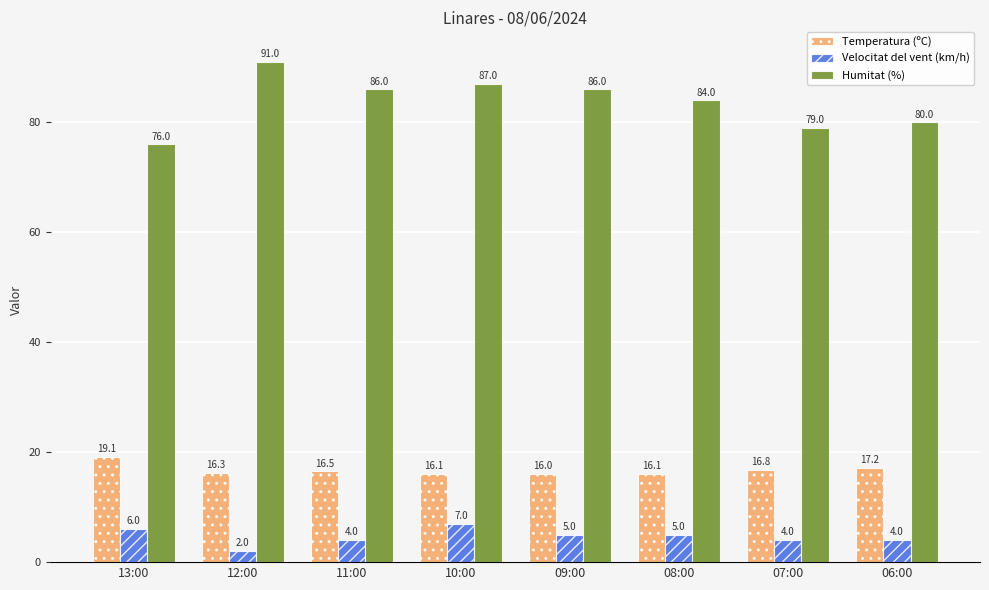

What are all the series names shown in the legend?

Temperatura (ºC), Velocitat del vent (km/h), Humitat (%)